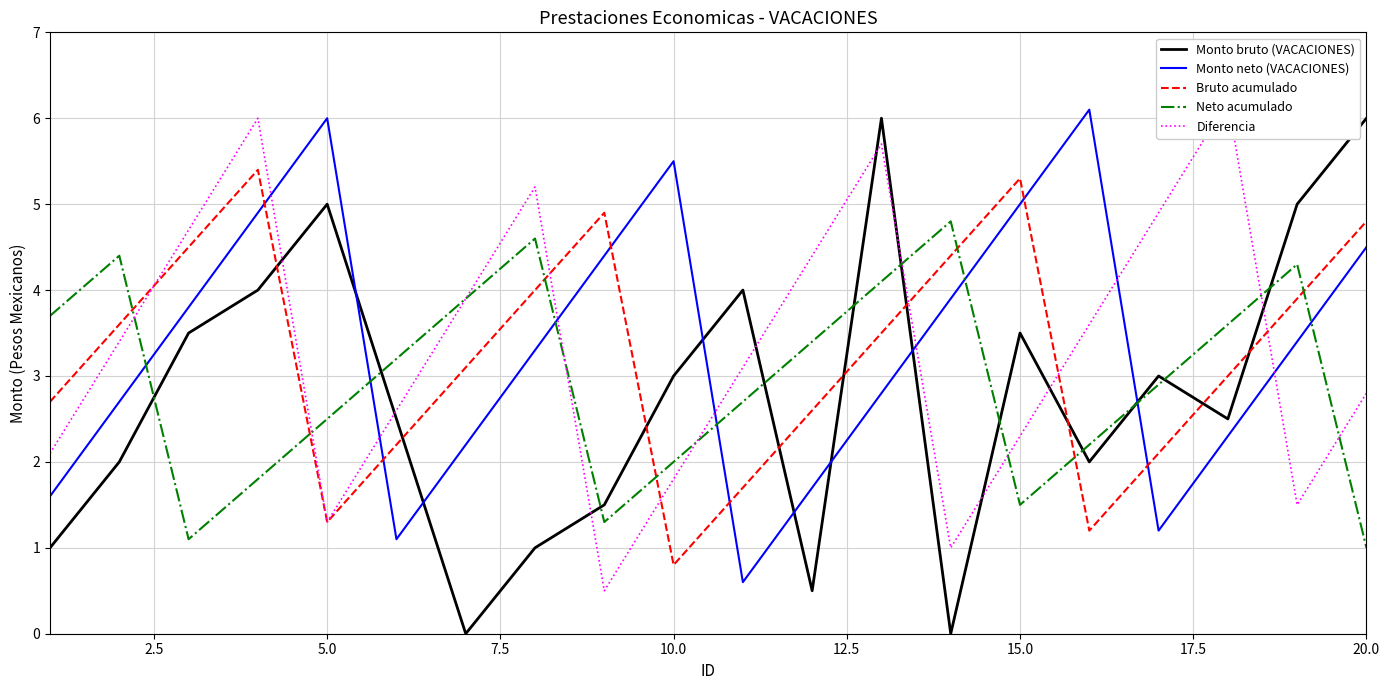

Is this an area chart (filled region under the line)?

No